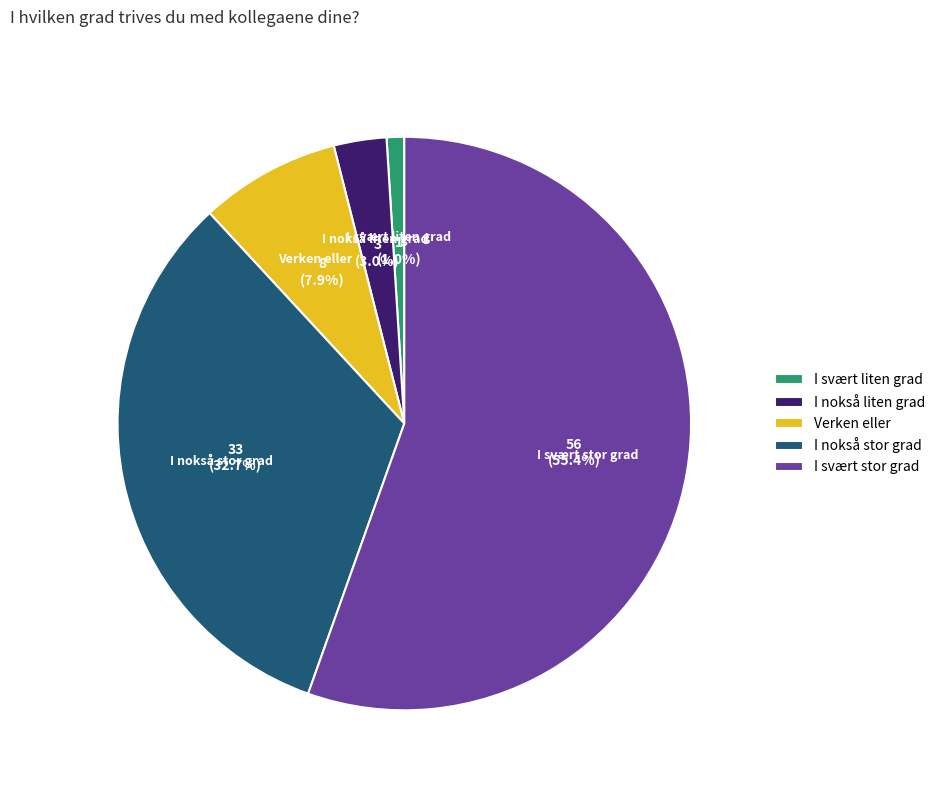

Which has a higher value, I nokså liten grad or I svært stor grad?

I svært stor grad